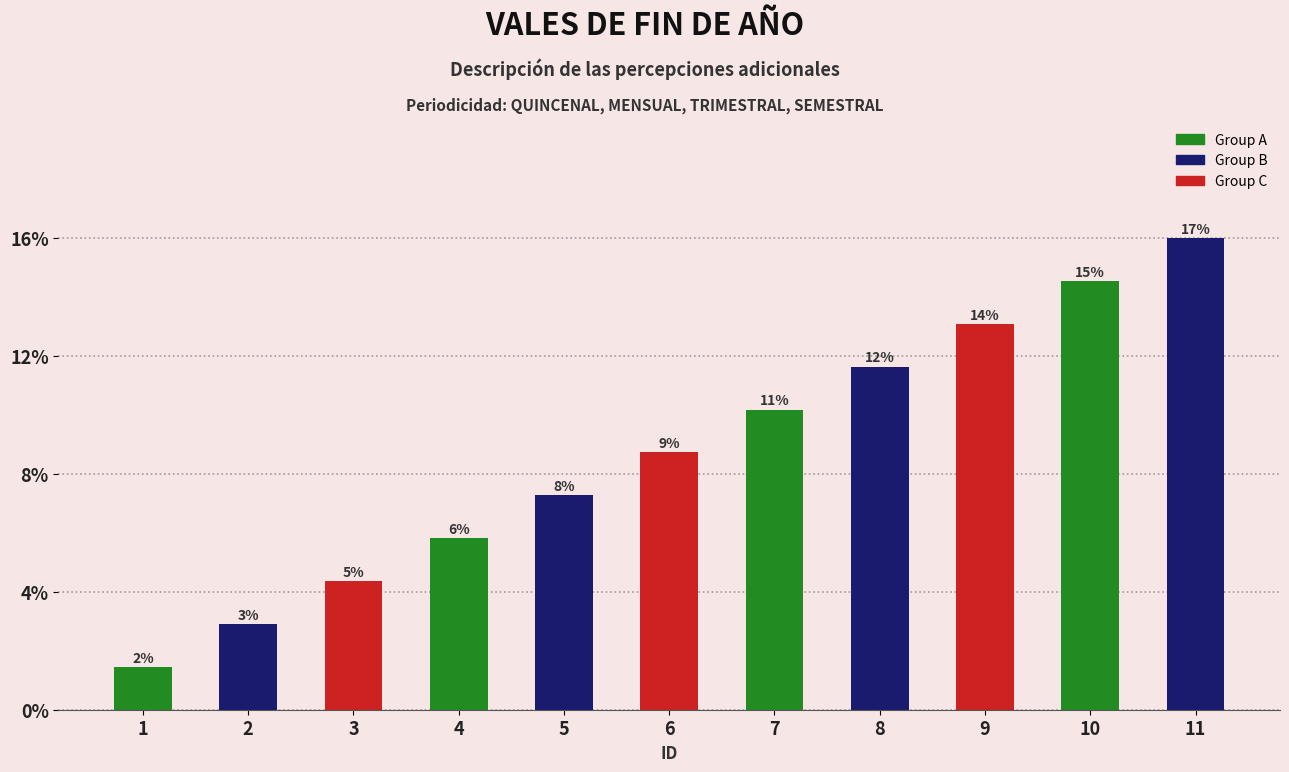

Rank the categories by value from lowest to highest.

1, 2, 3, 4, 5, 6, 7, 8, 9, 10, 11